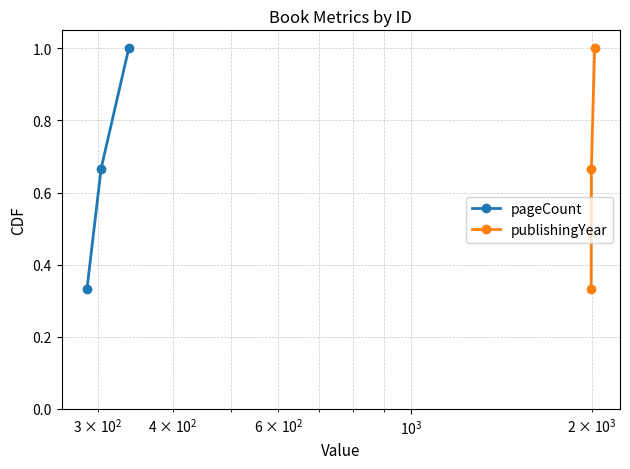

What are all the series names shown in the legend?

pageCount, publishingYear